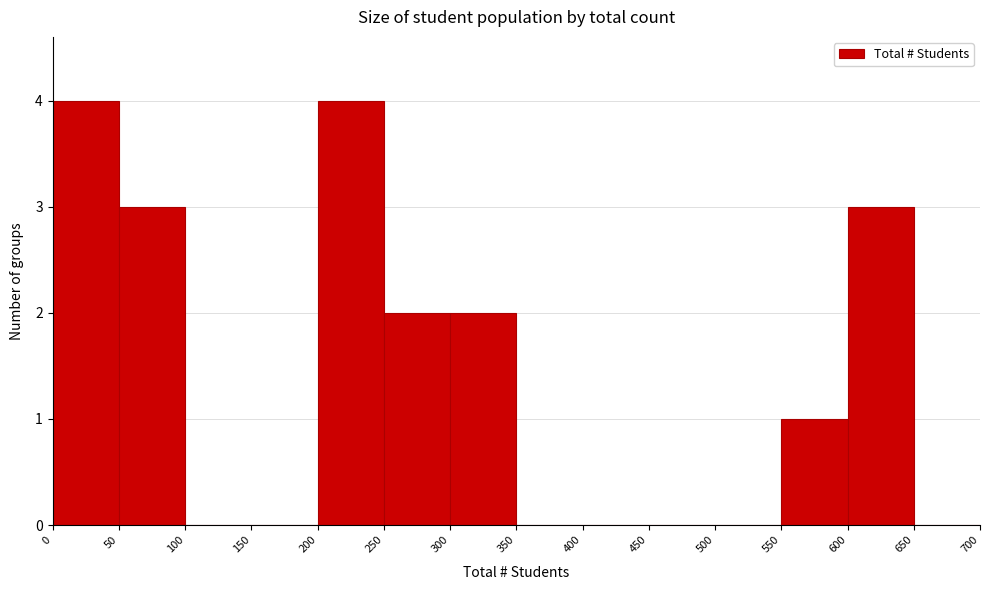

What is the height of the bar covering 550 to 600 on the x-axis? The values are not printed on the chart, so give them approximately, as read against the axis.

1